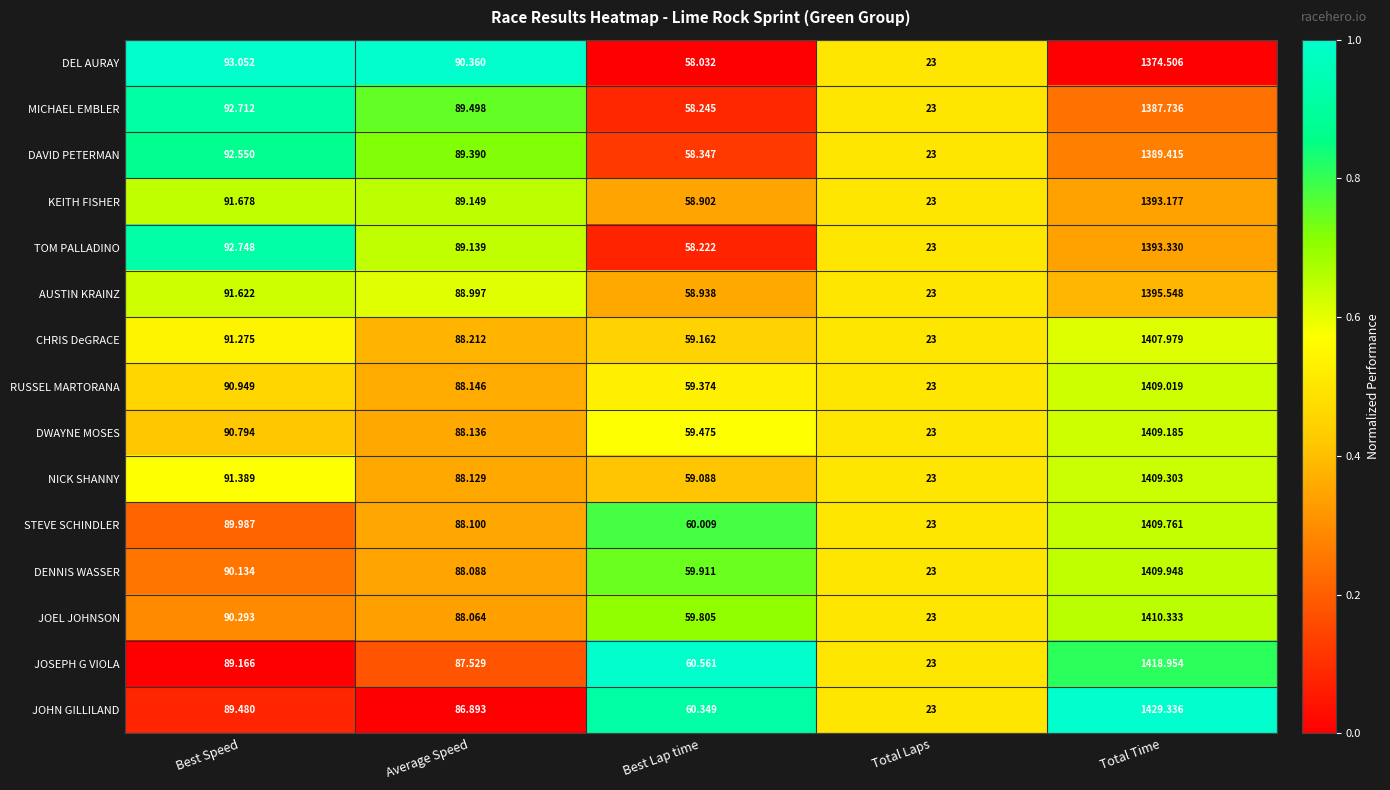

Which series has the widest spread of values?

JOHN GILLILAND